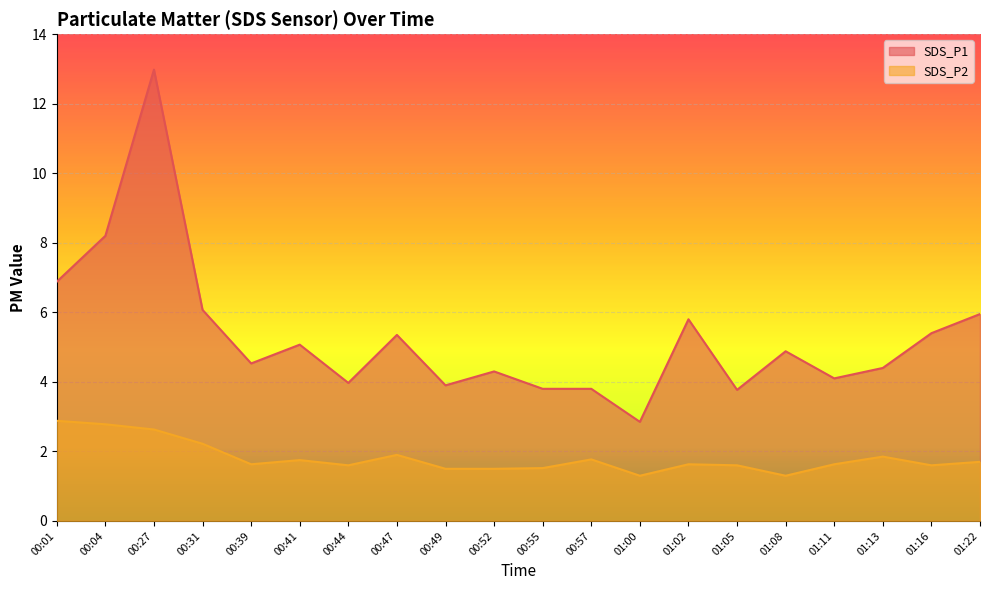

What is the minimum value shown in the chart?

1.3